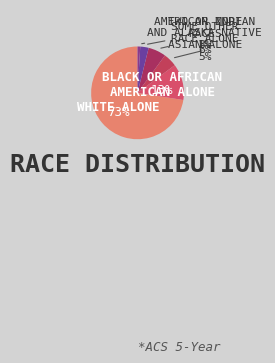

Count the number of slices in the pie.

6